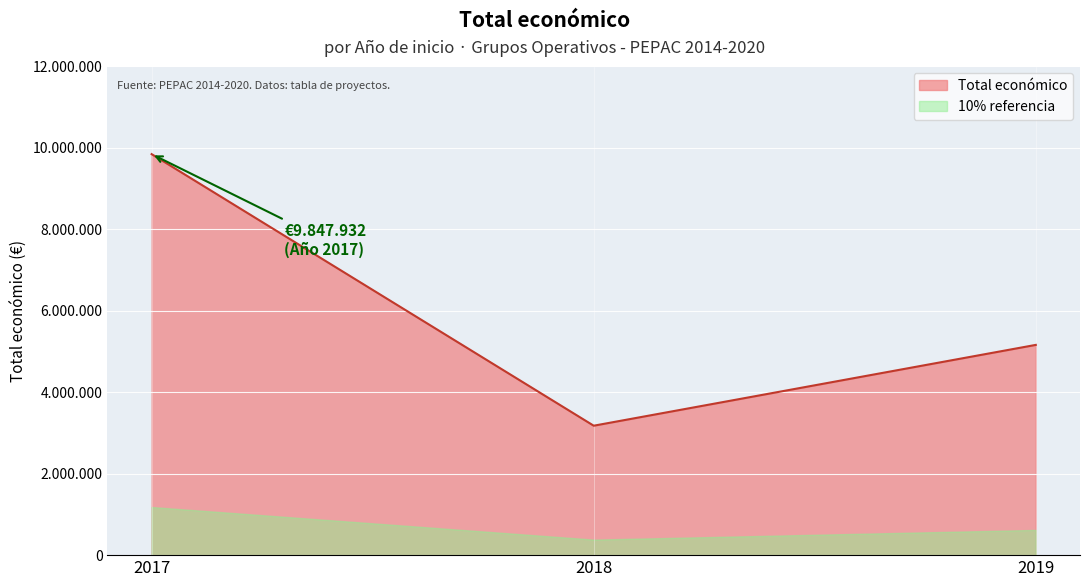

How many values are between 3178596 and 9847932?

3